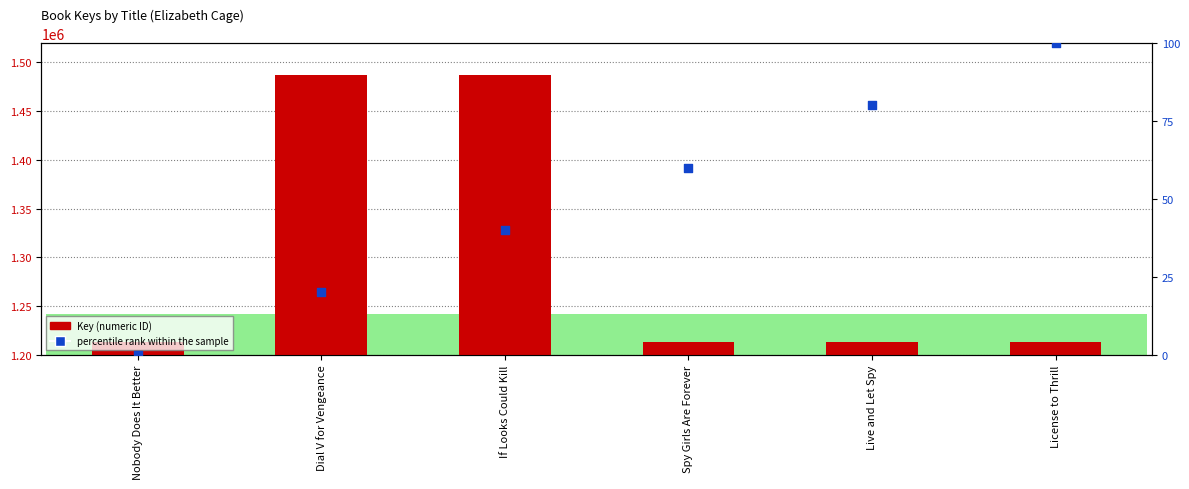

At which category is the sum across all series the highest?

If Looks Could Kill